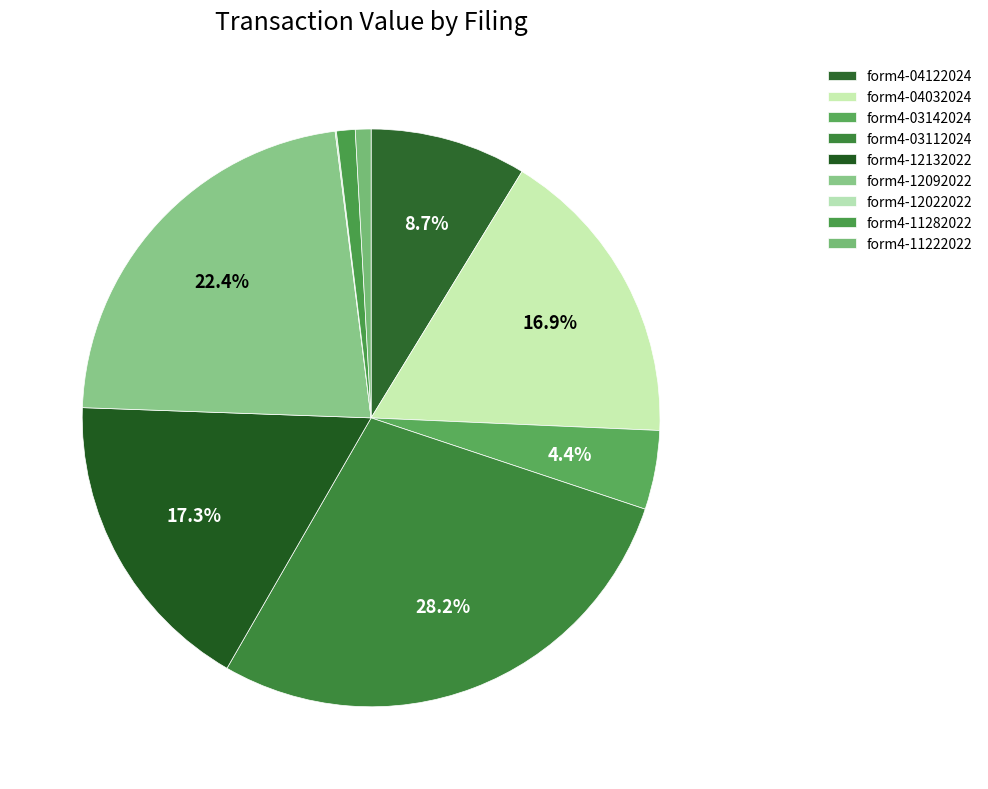

Is there a majority slice in this chart?

No